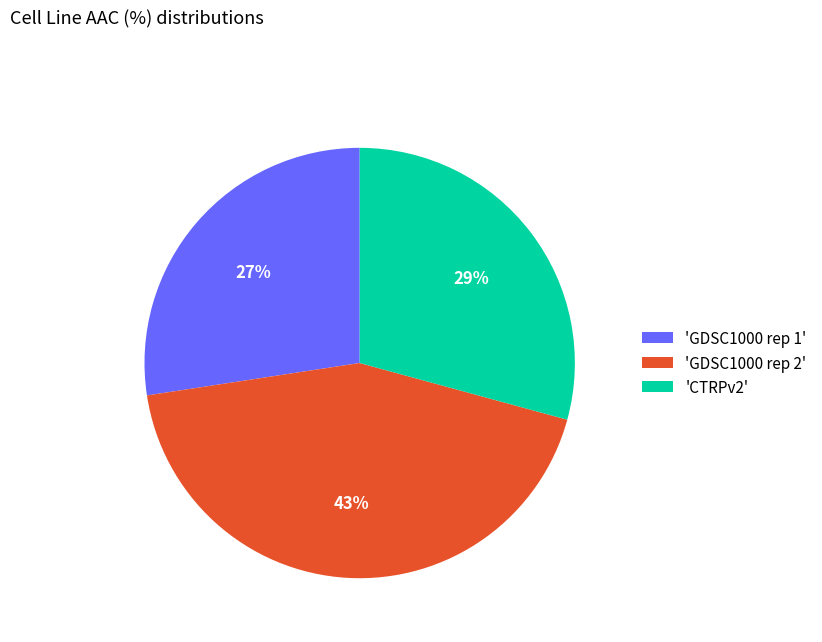

To the nearest percent, what is the combined percentage of 'CTRPv2' and 'GDSC1000 rep 2'?

73%